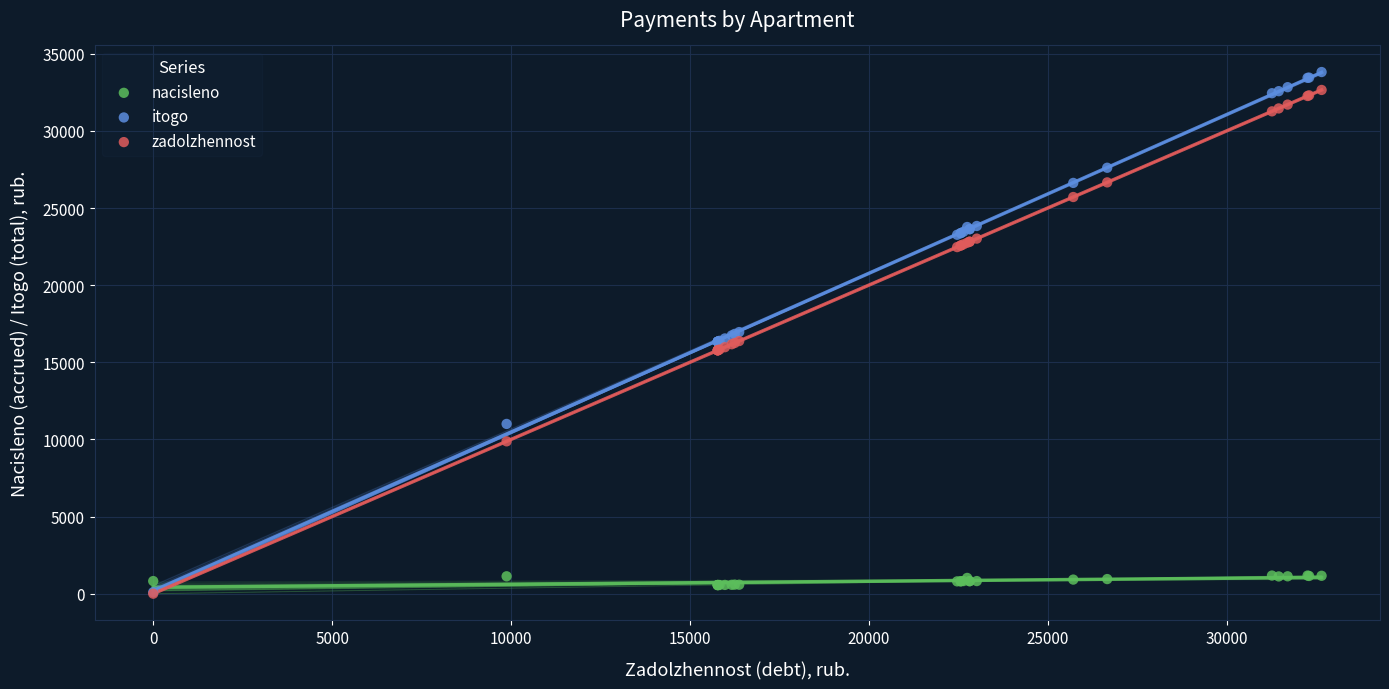

Which series reaches the maximum Y coordinate?

itogo